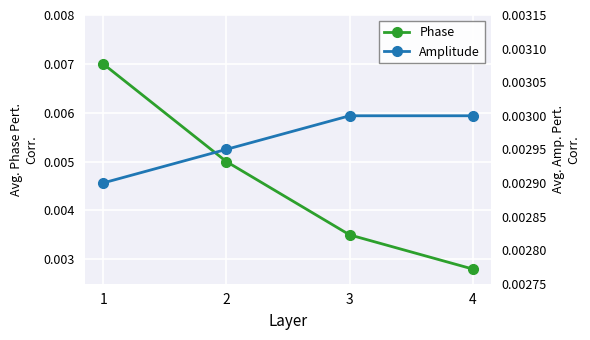

How many lines are shown in the chart?

2